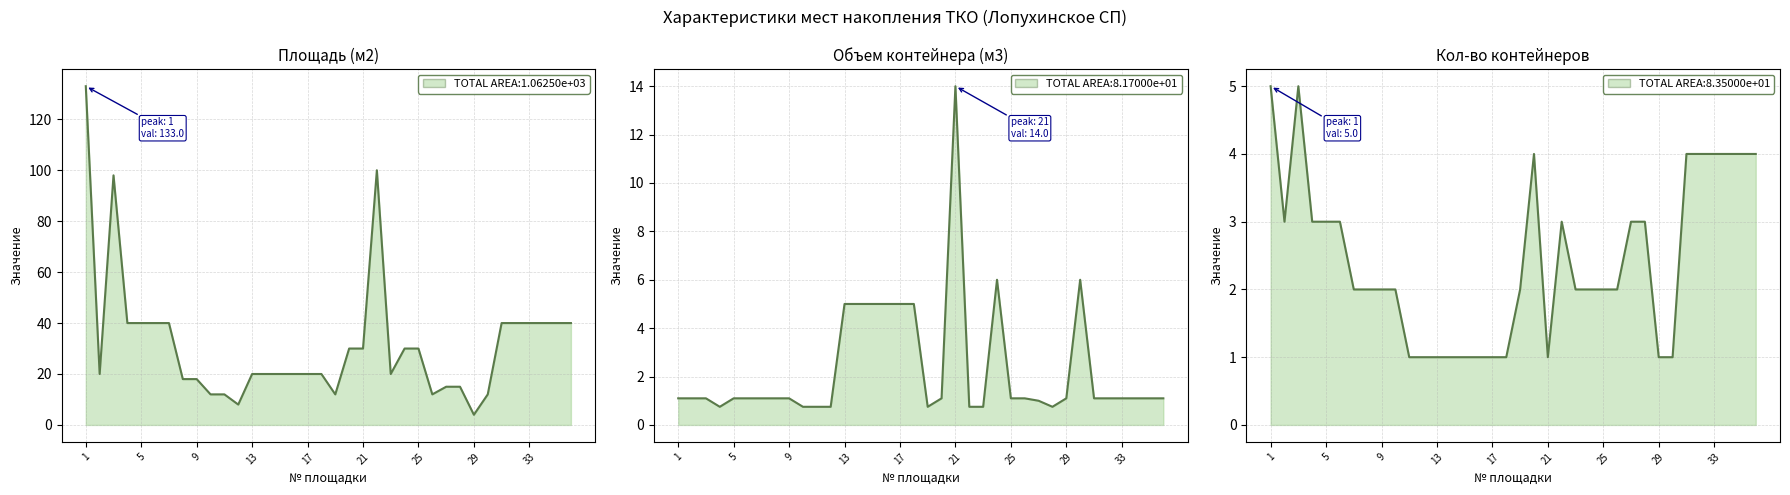

Between 17 and 25, which series saw the biggest shift?

Площадь (м2)